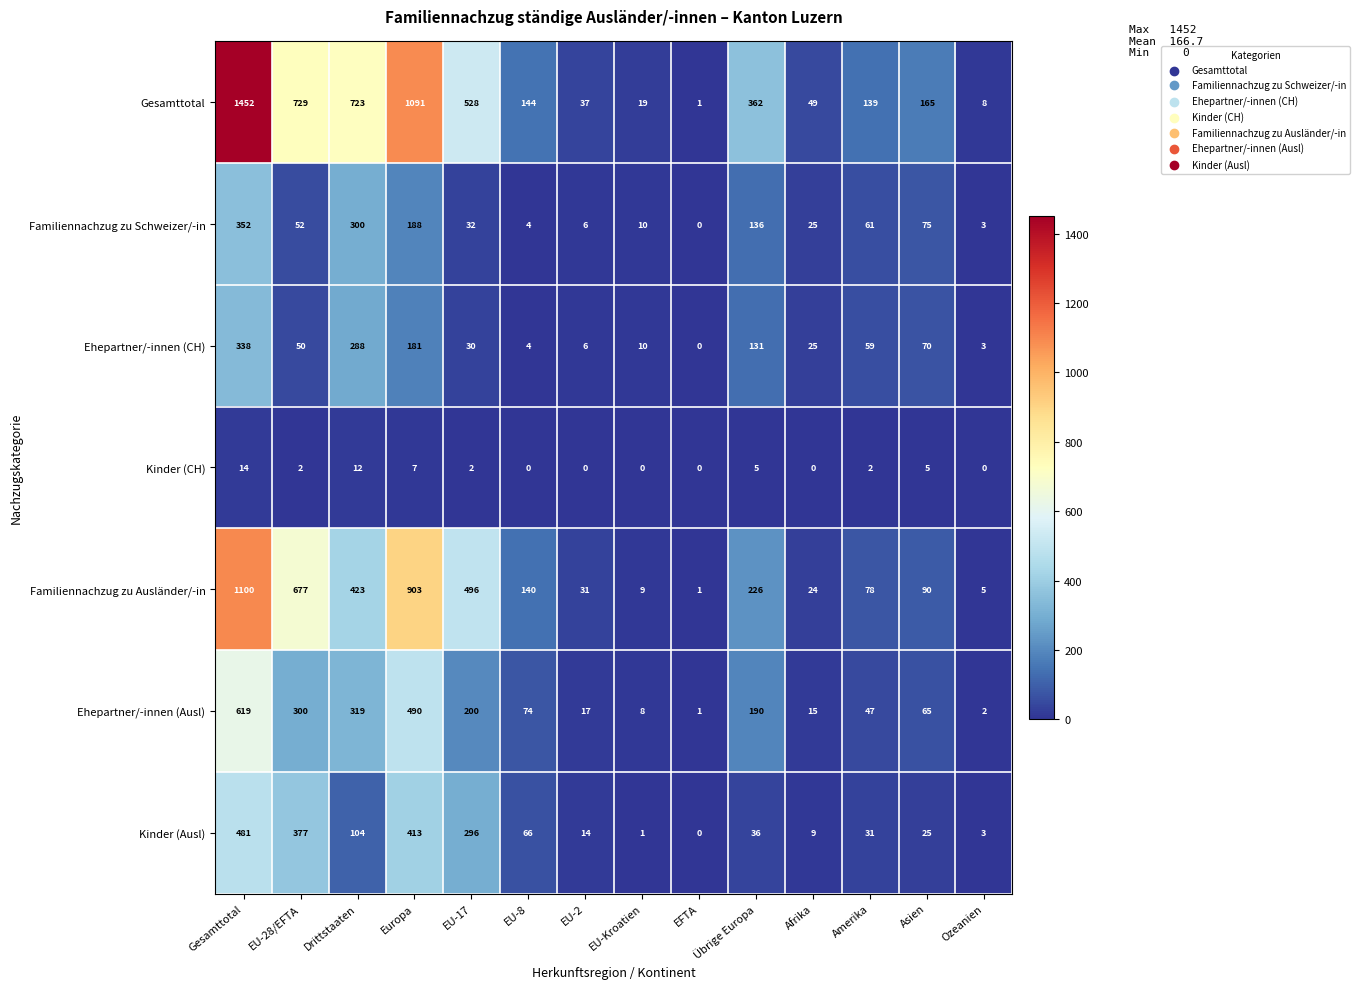

Where is Familiennachzug zu Ausländer/-in nearest to the value 550?

EU-17